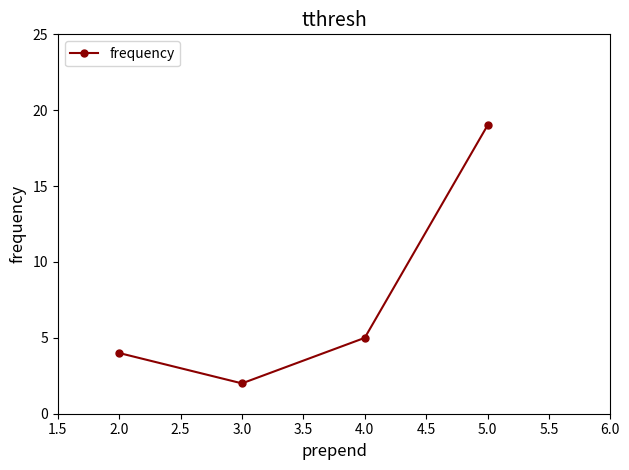

List the labels in order of value, largest first.

5.0, 4.0, 2.0, 3.0